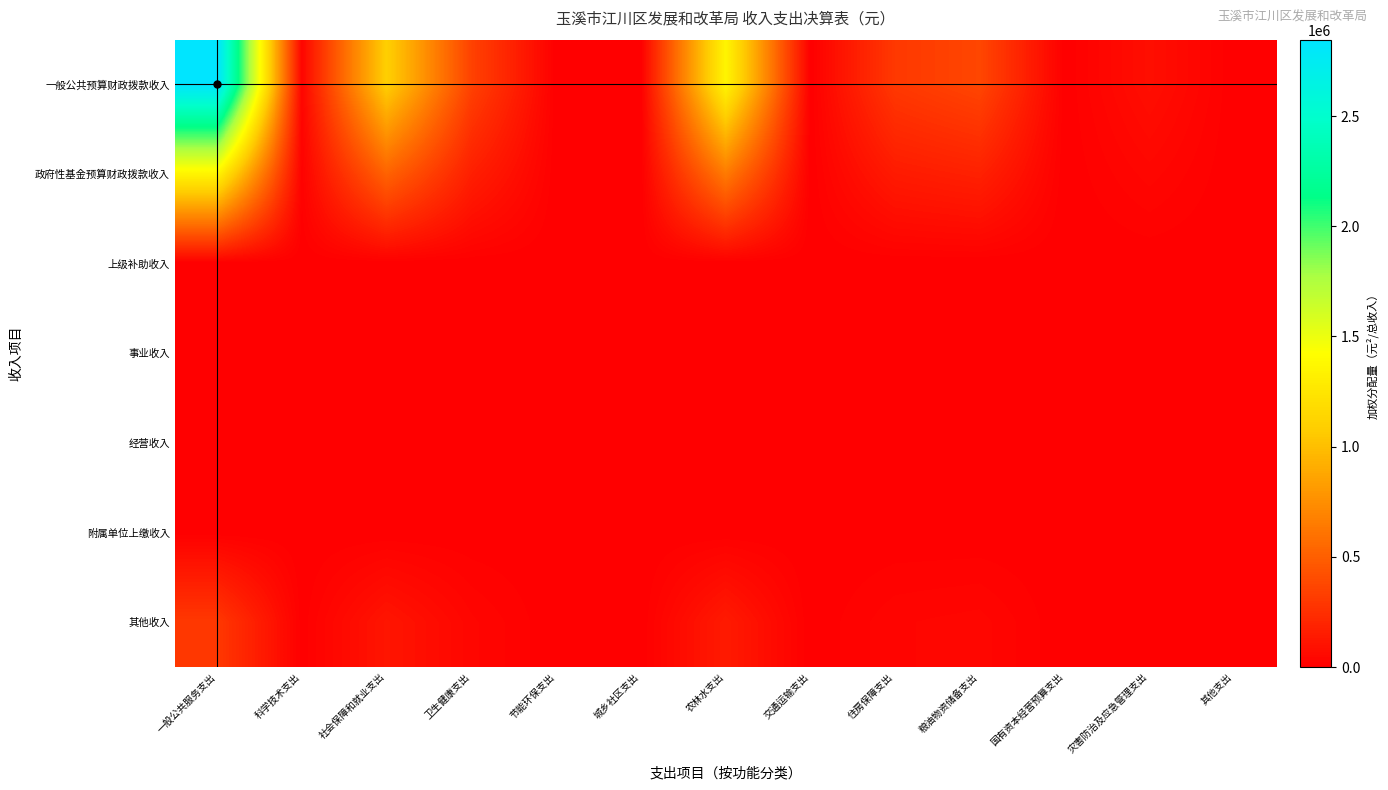

At 一般公共服务支出, list the series in order from largest to smallest.

一般公共预算财政拨款收入, 政府性基金预算财政拨款收入, 其他收入, 上级补助收入, 事业收入, 经营收入, 附属单位上缴收入